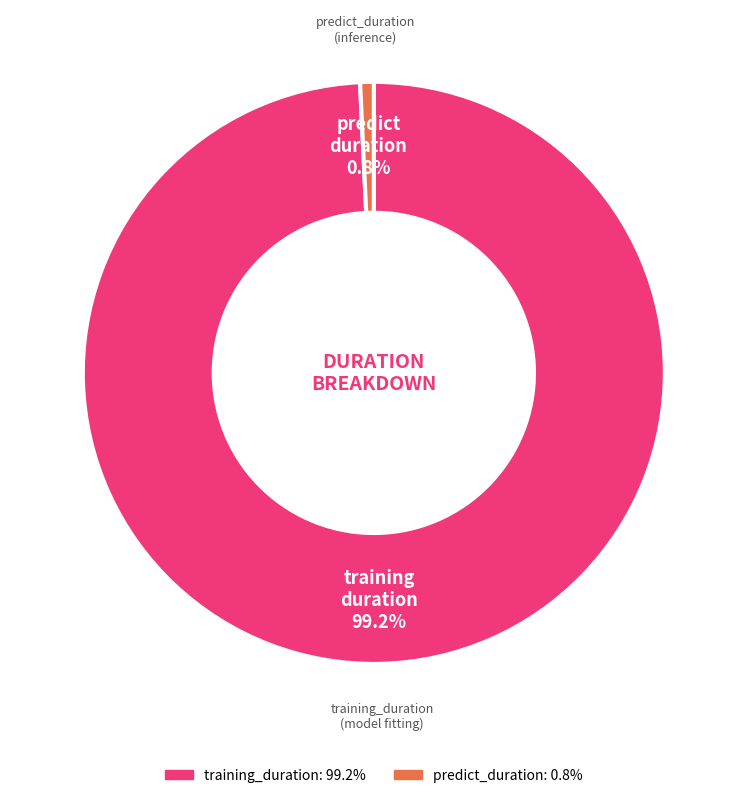

How much of the chart is everything except predict_duration?

99.2%